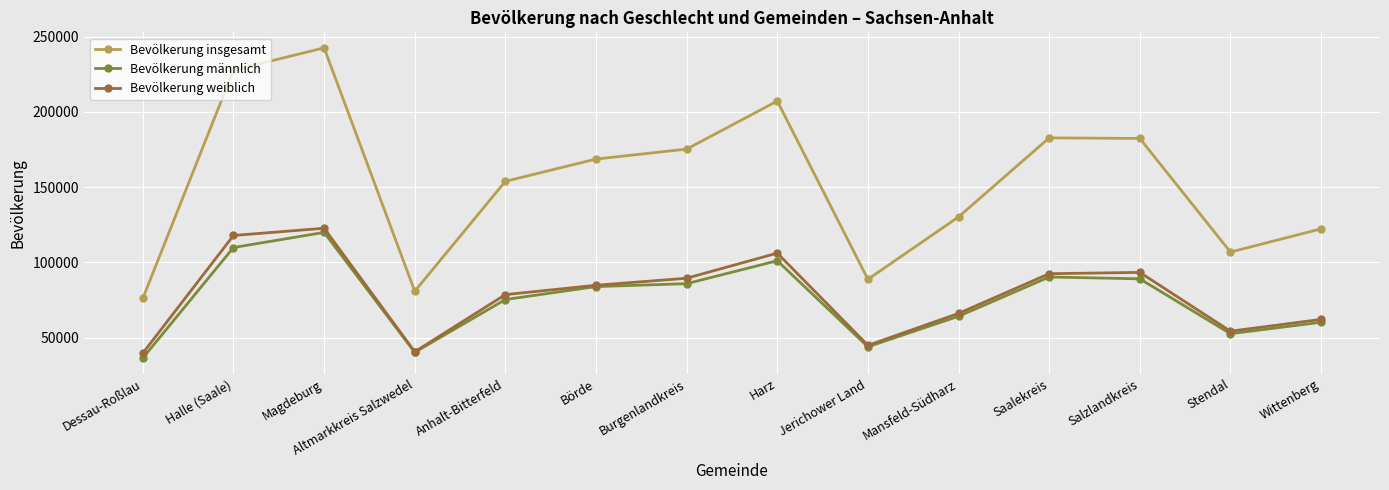

What is the label of the 6th point from the right?

Jerichower Land